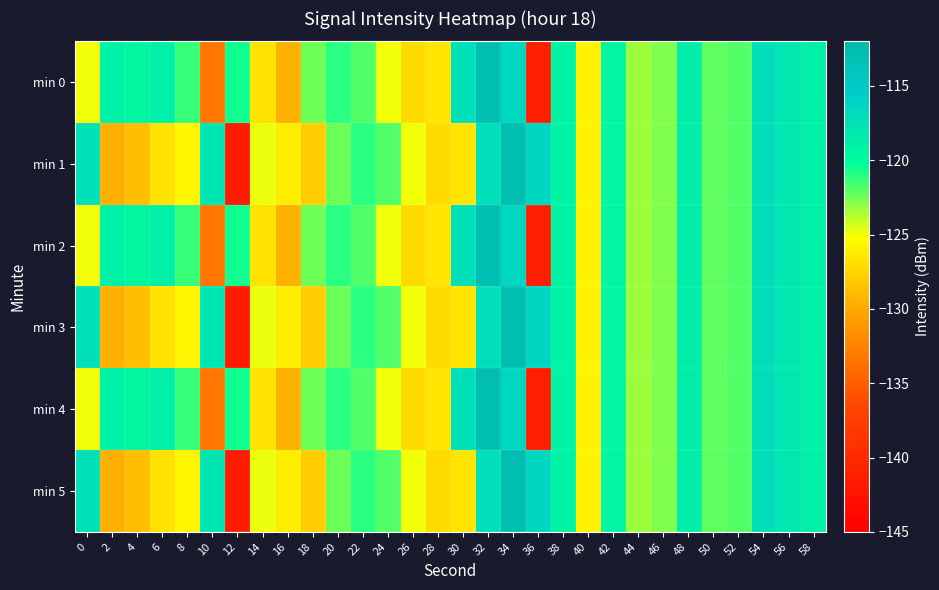

Reading left to right, what are all the values shown in this chart?

min 0: 0=-125.0	2=-119.1	4=-119.6	6=-118.9	8=-121.4	10=-133.4	12=-120.5	14=-126.7	16=-129.5	18=-122.4	20=-121.1	22=-121.9	24=-124.9	26=-127.2	28=-126.6	30=-117.1	32=-112.8	34=-116.4	36=-141.3	38=-119.2	40=-125.9	42=-119.4	44=-123.3	46=-122.7	48=-118.6	50=-122.1	52=-121.9	54=-117.1	56=-118.1	58=-118.9
min 1: 0=-117.3	2=-129.6	4=-128.6	6=-126.8	8=-125.7	10=-117.8	12=-141.7	14=-124.8	16=-126.1	18=-127.9	20=-122.4	22=-121.1	24=-121.9	26=-124.9	28=-127.2	30=-126.6	32=-117.1	34=-112.8	36=-116.4	38=-119.2	40=-125.9	42=-119.4	44=-123.3	46=-122.7	48=-118.6	50=-122.1	52=-121.9	54=-117.1	56=-118.1	58=-118.9
min 2: 0=-125.0	2=-119.1	4=-119.6	6=-118.9	8=-121.4	10=-133.4	12=-120.5	14=-126.7	16=-129.5	18=-122.4	20=-121.1	22=-121.9	24=-124.9	26=-127.2	28=-126.6	30=-117.1	32=-112.8	34=-116.4	36=-141.3	38=-119.2	40=-125.9	42=-119.4	44=-123.3	46=-122.7	48=-118.6	50=-122.1	52=-121.9	54=-117.1	56=-118.1	58=-118.9
min 3: 0=-117.3	2=-129.6	4=-128.6	6=-126.8	8=-125.7	10=-117.8	12=-141.7	14=-124.8	16=-126.1	18=-127.9	20=-122.4	22=-121.1	24=-121.9	26=-124.9	28=-127.2	30=-126.6	32=-117.1	34=-112.8	36=-116.4	38=-119.2	40=-125.9	42=-119.4	44=-123.3	46=-122.7	48=-118.6	50=-122.1	52=-121.9	54=-117.1	56=-118.1	58=-118.9
min 4: 0=-125.0	2=-119.1	4=-119.6	6=-118.9	8=-121.4	10=-133.4	12=-120.5	14=-126.7	16=-129.5	18=-122.4	20=-121.1	22=-121.9	24=-124.9	26=-127.2	28=-126.6	30=-117.1	32=-112.8	34=-116.4	36=-141.3	38=-119.2	40=-125.9	42=-119.4	44=-123.3	46=-122.7	48=-118.6	50=-122.1	52=-121.9	54=-117.1	56=-118.1	58=-118.9
min 5: 0=-117.3	2=-129.6	4=-128.6	6=-126.8	8=-125.7	10=-117.8	12=-141.7	14=-124.8	16=-126.1	18=-127.9	20=-122.4	22=-121.1	24=-121.9	26=-124.9	28=-127.2	30=-126.6	32=-117.1	34=-112.8	36=-116.4	38=-119.2	40=-125.9	42=-119.4	44=-123.3	46=-122.7	48=-118.6	50=-122.1	52=-121.9	54=-117.1	56=-118.1	58=-118.9